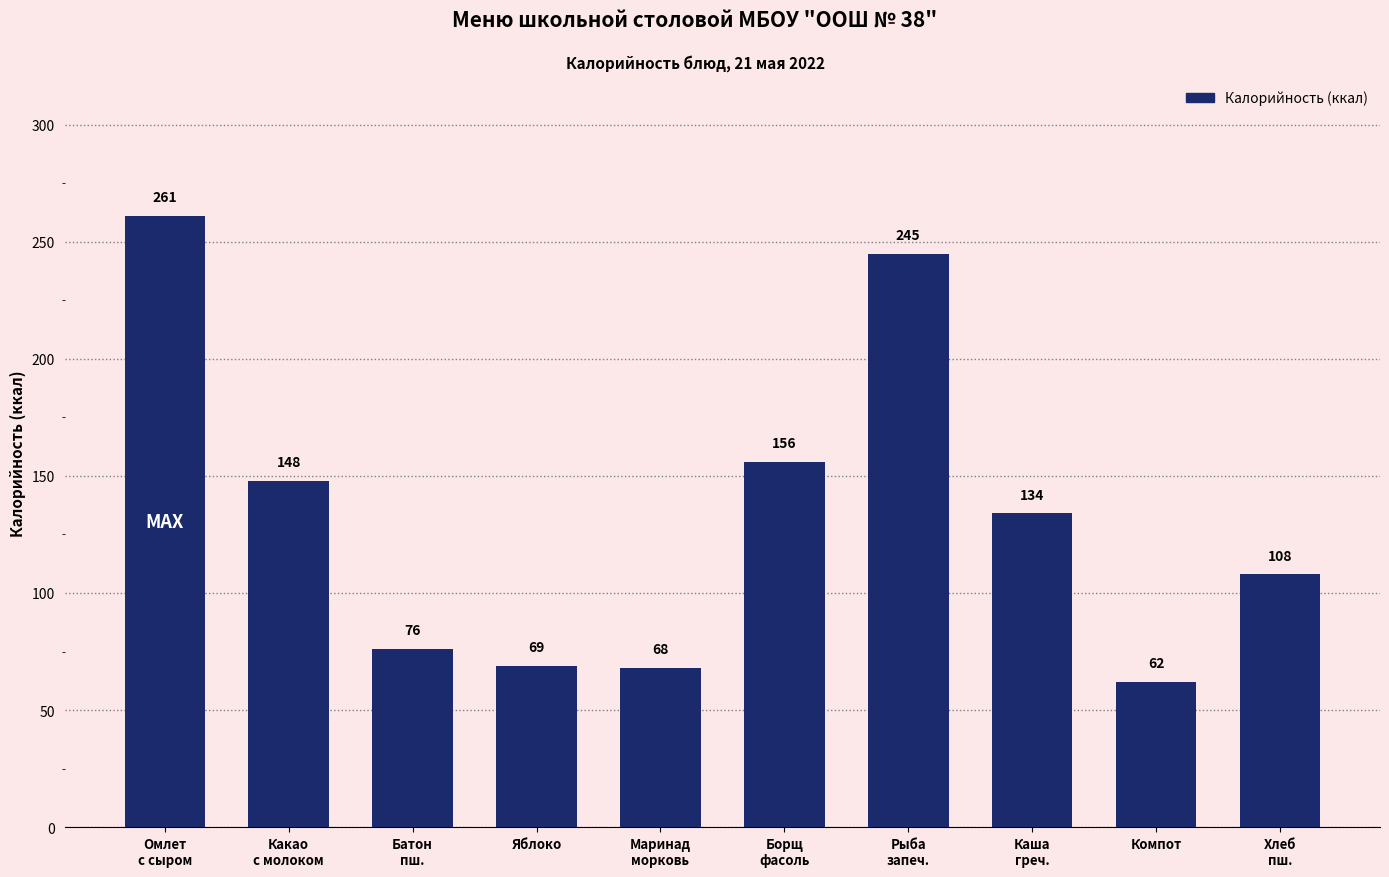

How many bars are there in total?

10